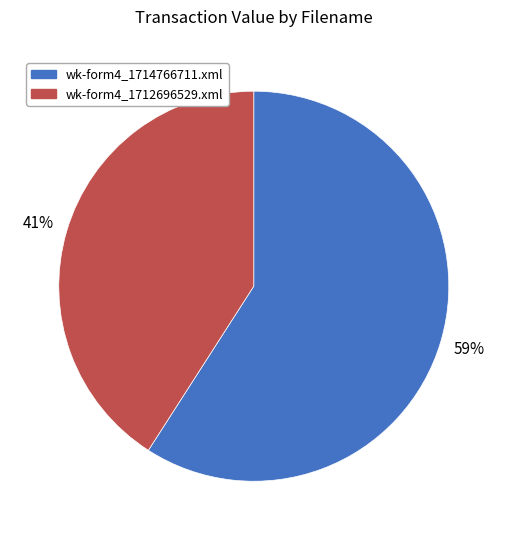

Which slice is the largest?

wk-form4_1714766711.xml